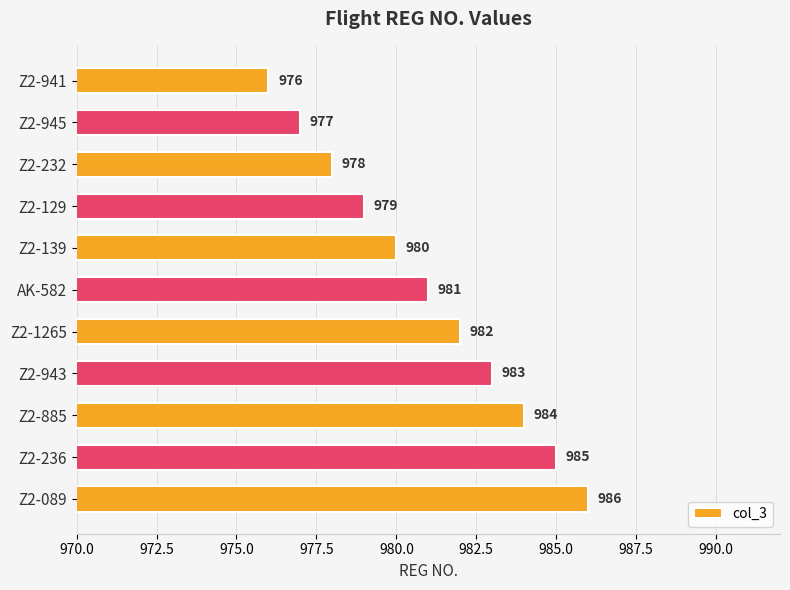

What is the sum of all values?

10791